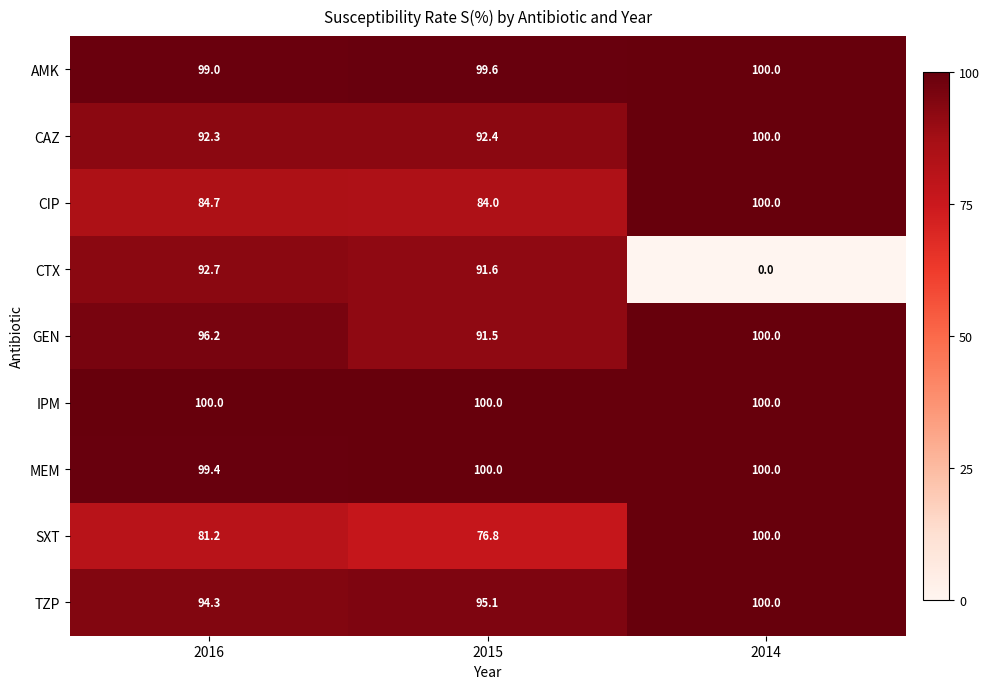

What is the maximum value for CIP?

100.0